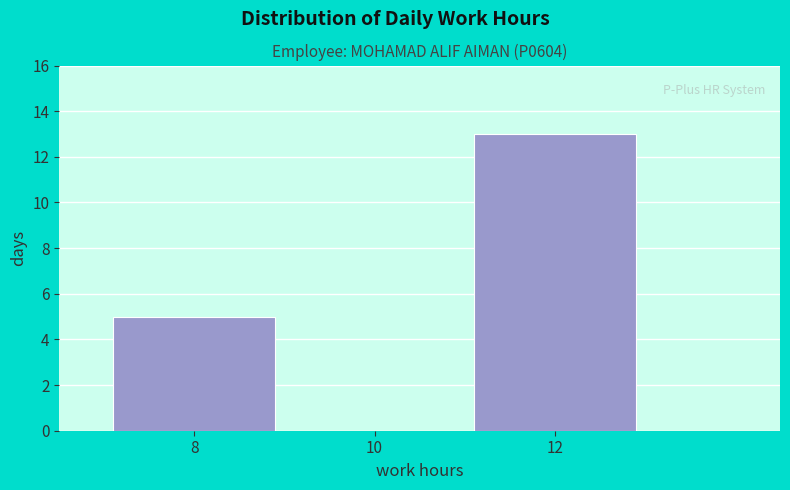

Reading left to right, transcribe all the data shown in this chart.

8=5	10=0	12=13